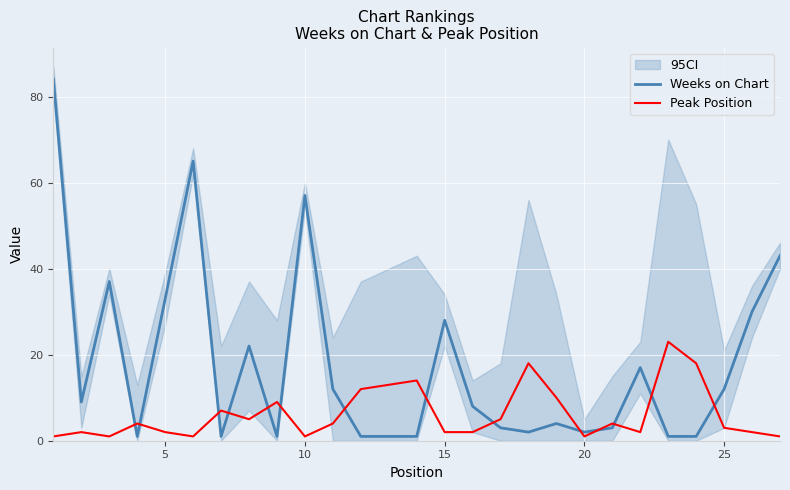

Rank the series by their maximum value, from highest to lowest.

Weeks on Chart, Peak Position